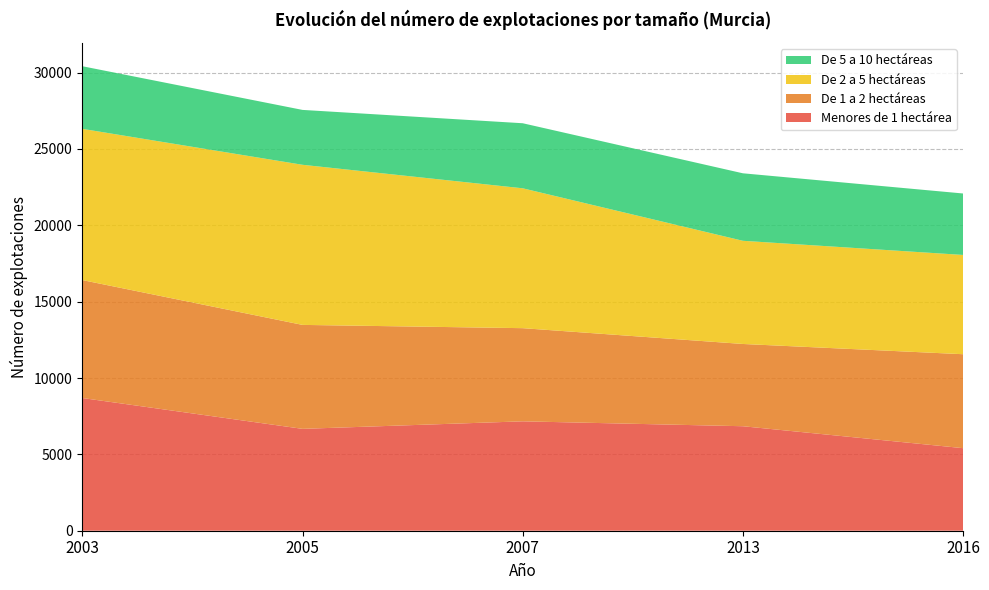

Reading right to left, extract all data points from this chart.

Menores de 1 hectárea: 5406	6843	7164	6671	8691
De 1 a 2 hectáreas: 6153	5387	6101	6808	7723
De 2 a 5 hectáreas: 6501	6757	9160	10485	9904
De 5 a 10 hectáreas: 4025	4420	4260	3594	4100